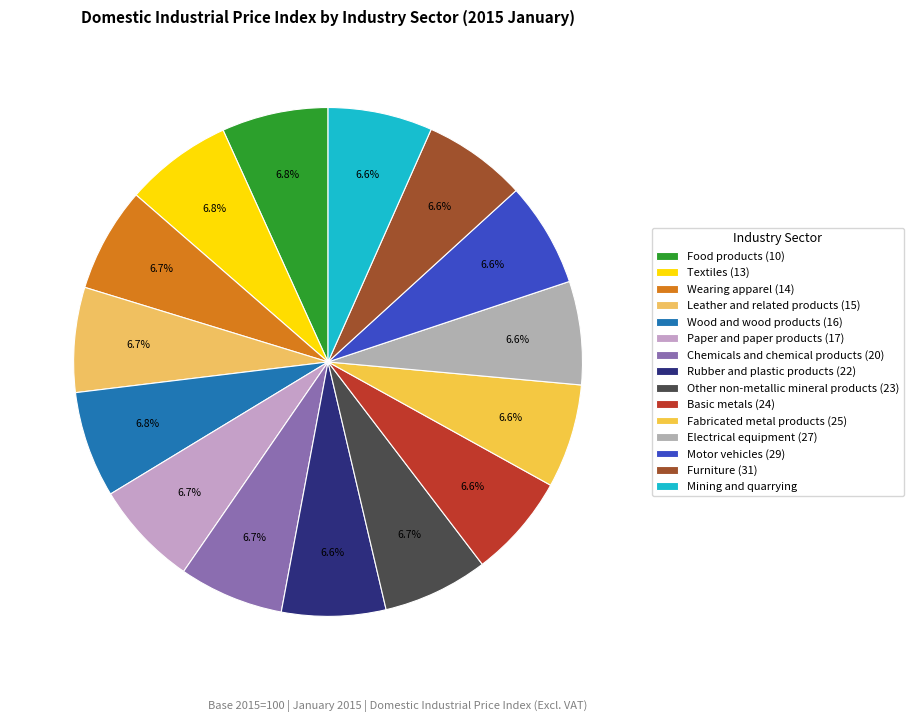

How many segments does this pie chart have?

15